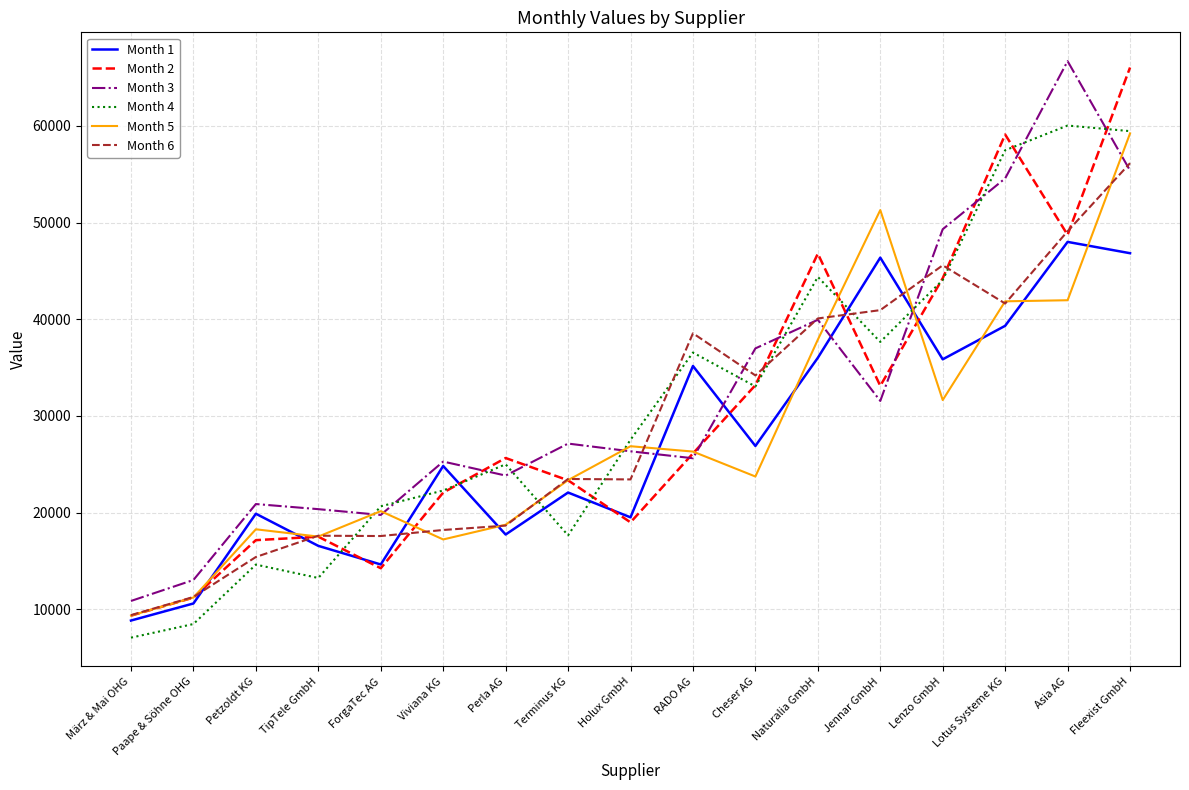

In Month 2, how many points are lower than both neighbors (excluding endpoints)?

4